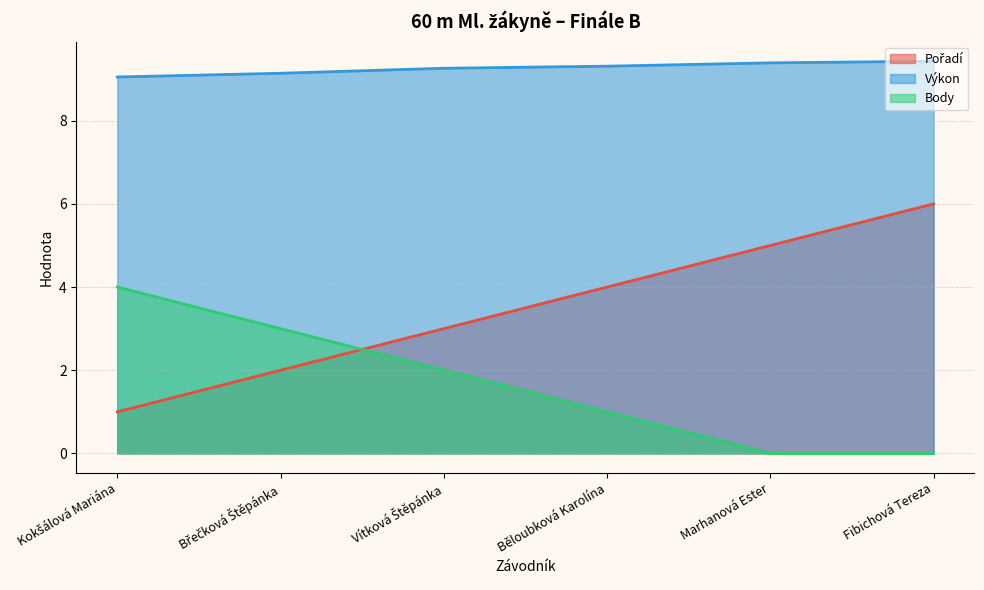

List the series in order of their overall mean, highest first.

Výkon, Pořadí, Body